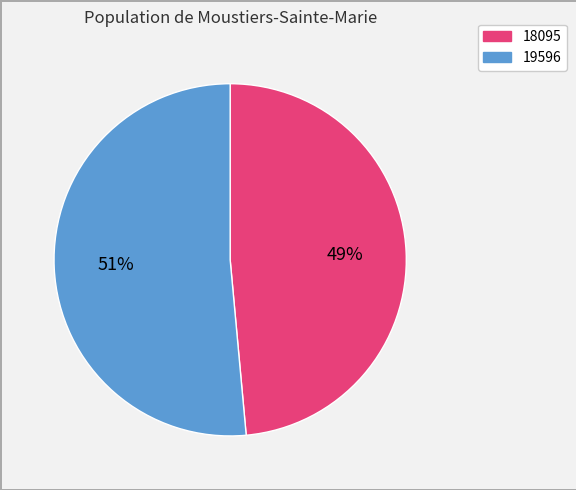

Is it true that 18095 is 49% of the pie?

True